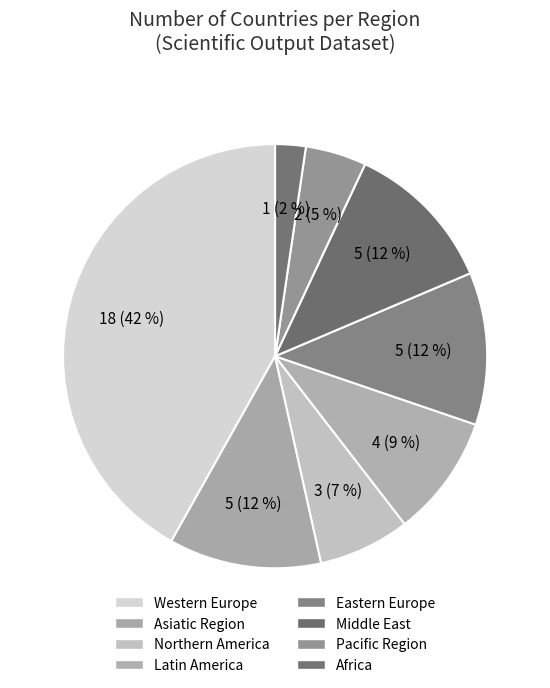

Which has a higher value, Northern America or Asiatic Region?

Asiatic Region